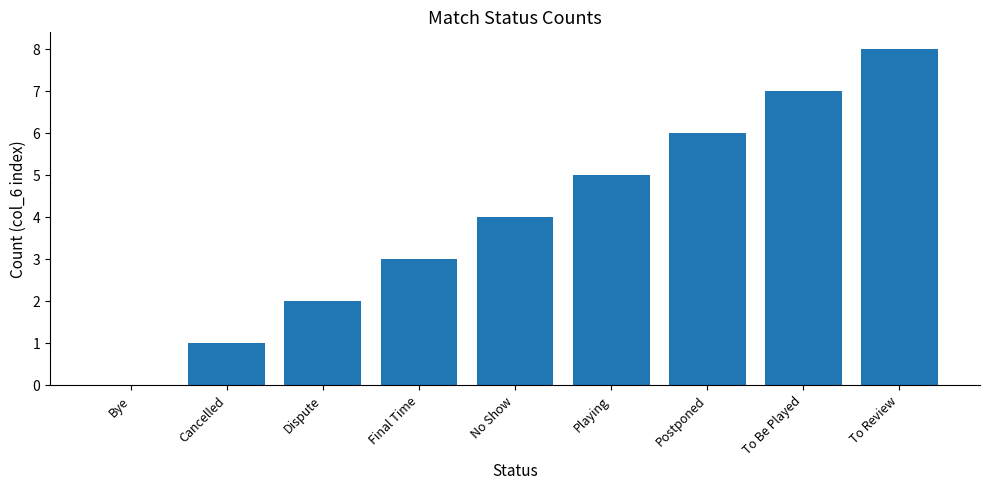

What is the maximum value shown in the chart?

8